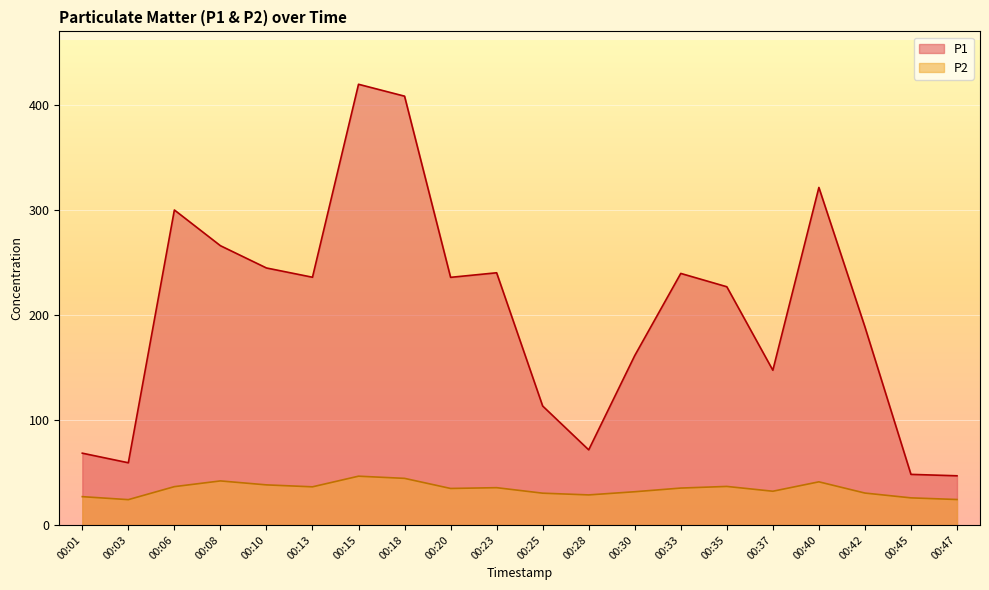

The value of P2 at 00:40 is 41.0. True or false?

True